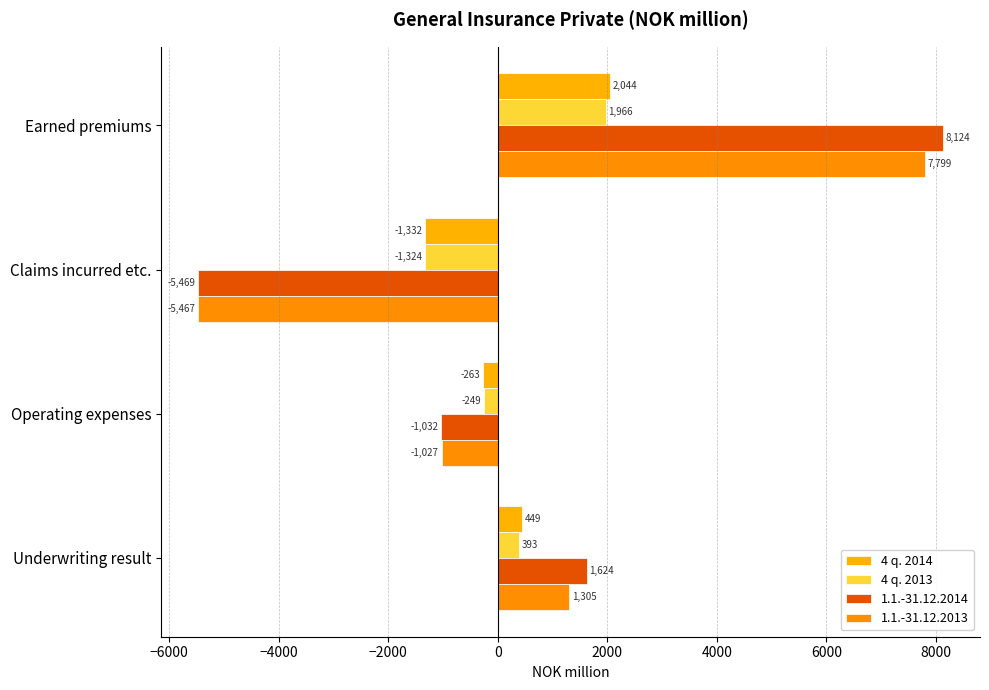

Which category has the lowest value in the 4 q. 2014 series?

Claims incurred etc.